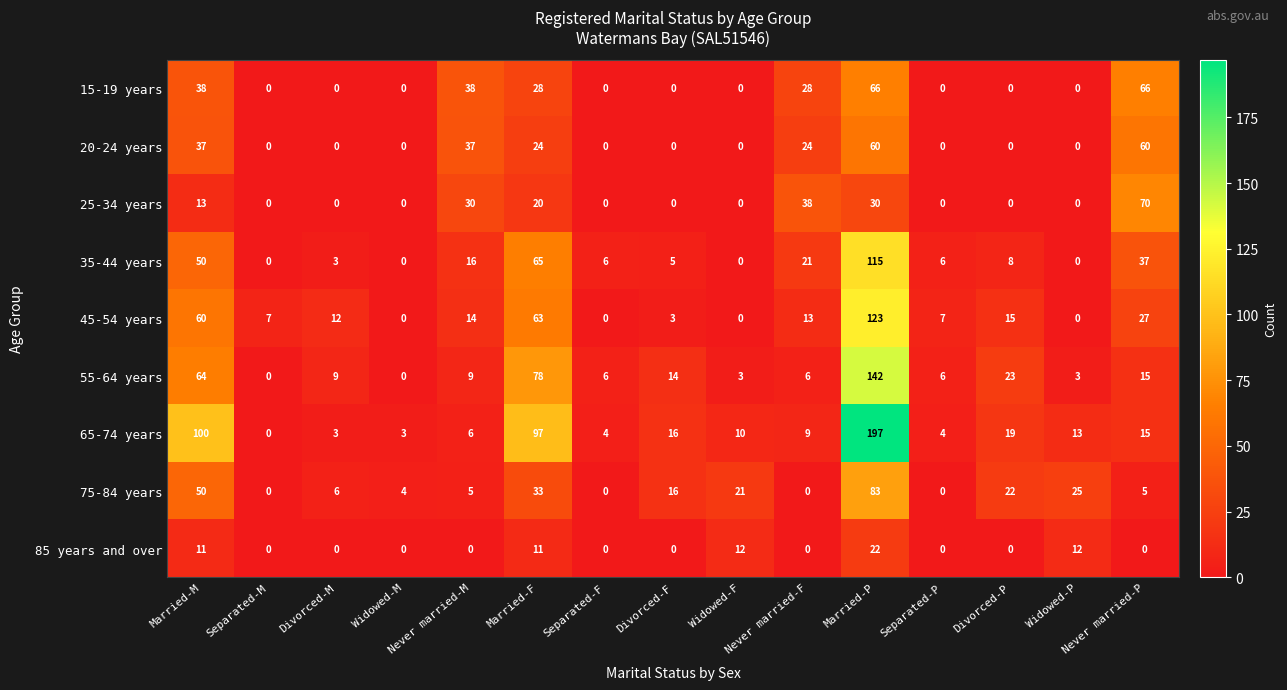

What is the difference between the highest and lowest values at Divorced-P?

23